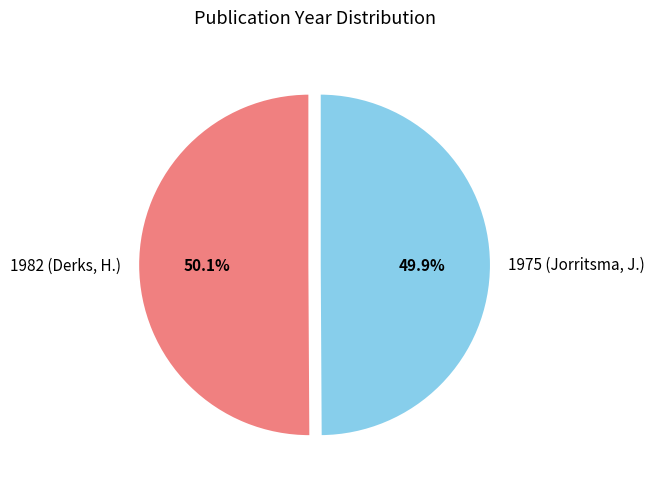

True or false: 1982 (Derks, H.) accounts for 64% of the total.

False